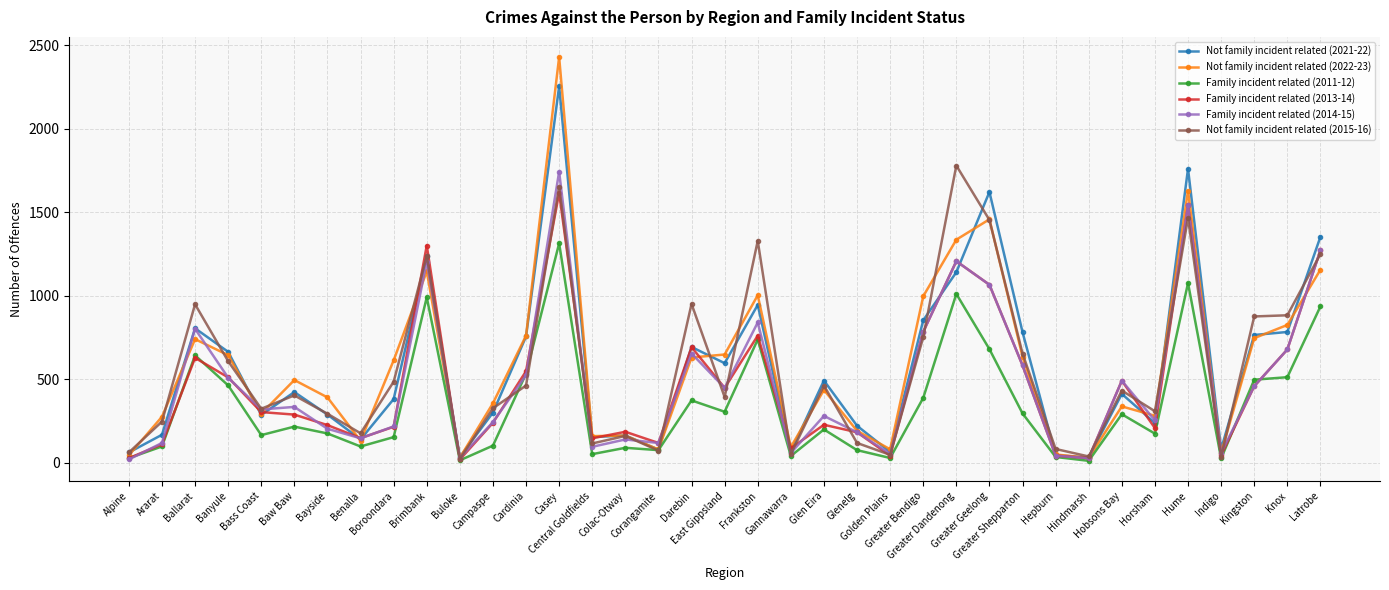

What is the approximate value of Family incident related (2011-12) at Boroondara?

153